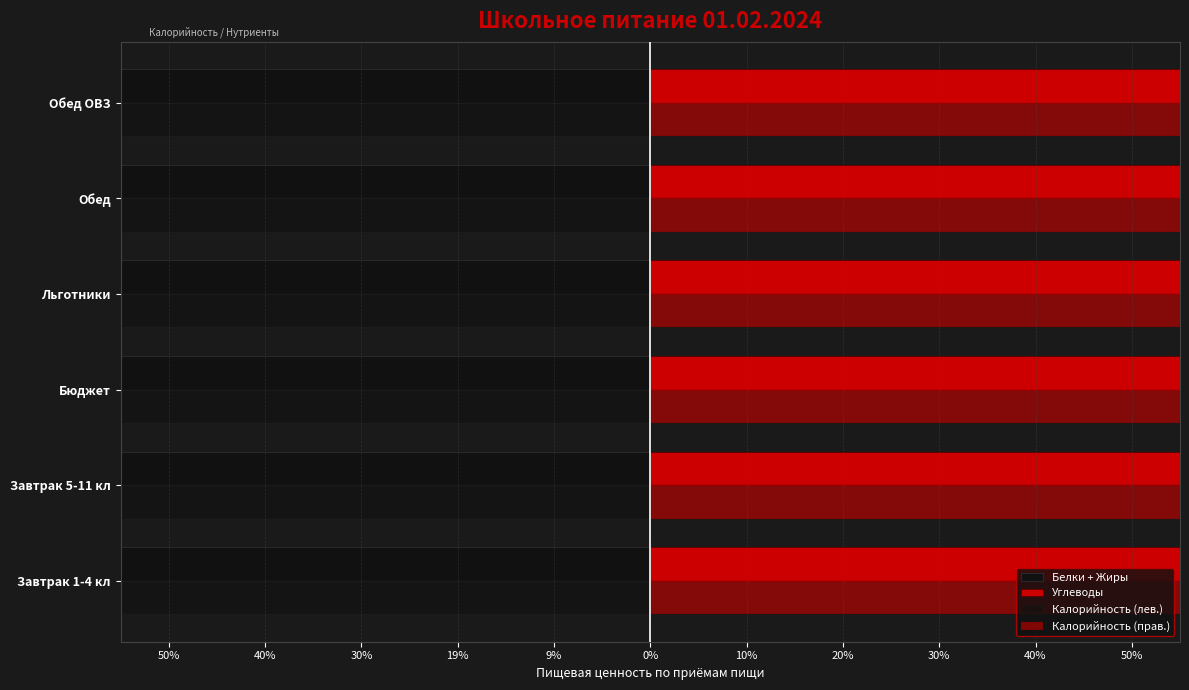

Between Завтрак 5-11 кл and Обед, which is larger?

Завтрак 5-11 кл